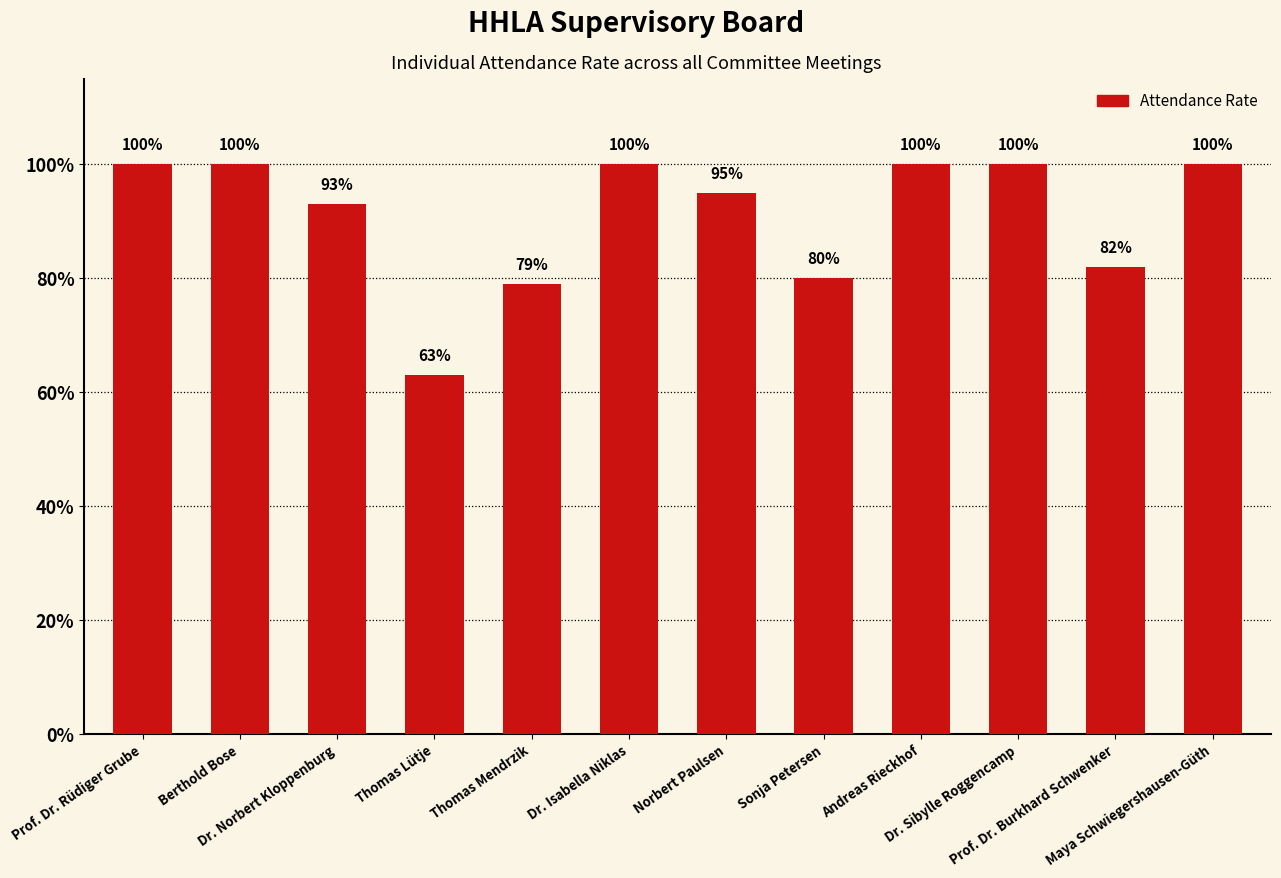

What is the greatest value displayed?

1.0